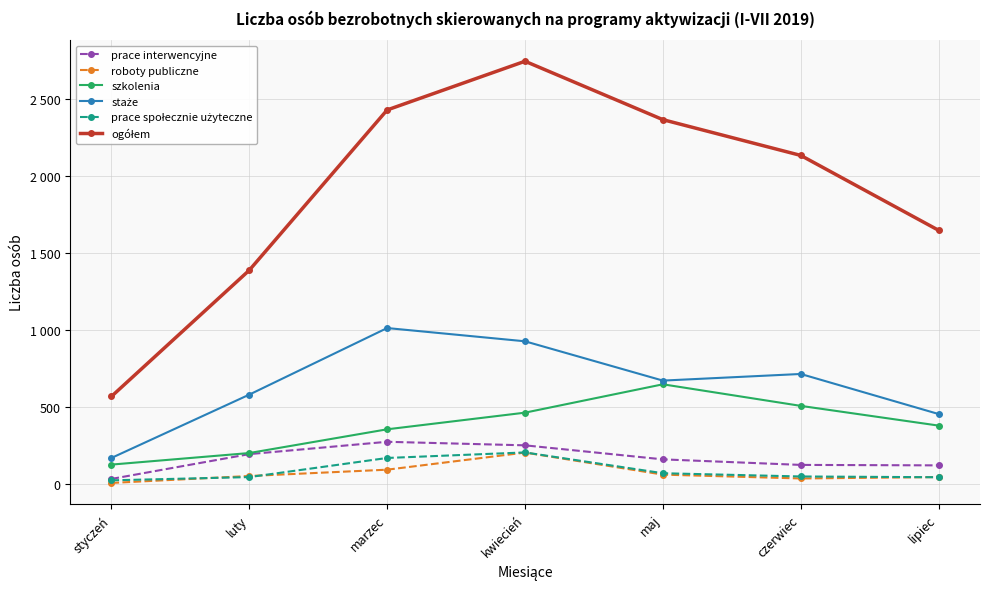

At which category is the sum across all series the highest?

kwiecień